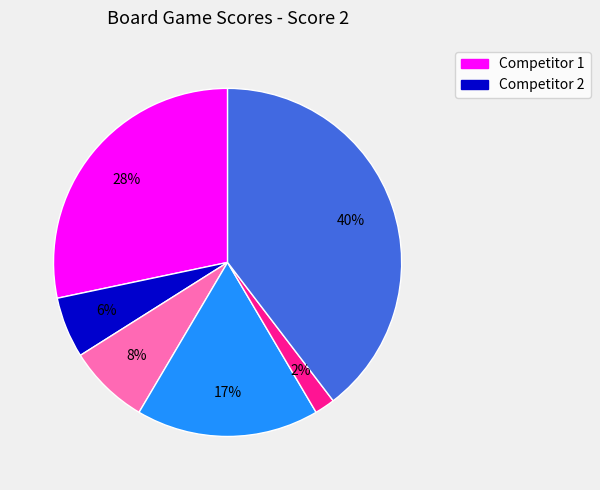

Is there a majority slice in this chart?

No